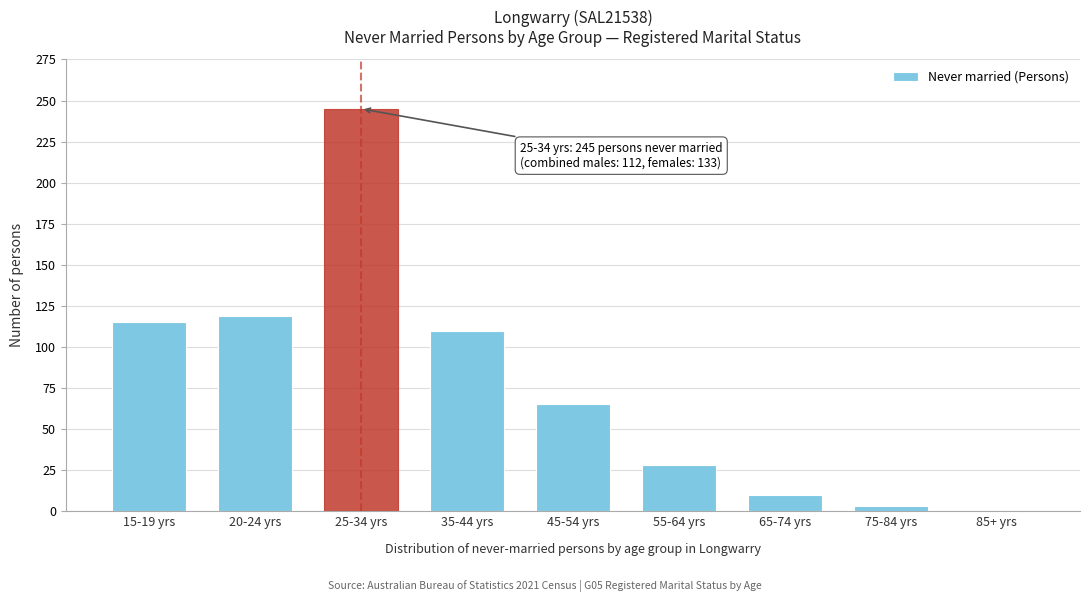

Reading left to right, list all the values displayed in this chart.

15-19 yrs=115	20-24 yrs=119	25-34 yrs=245	35-44 yrs=110	45-54 yrs=65	55-64 yrs=28	65-74 yrs=10	75-84 yrs=3	85+ yrs=0